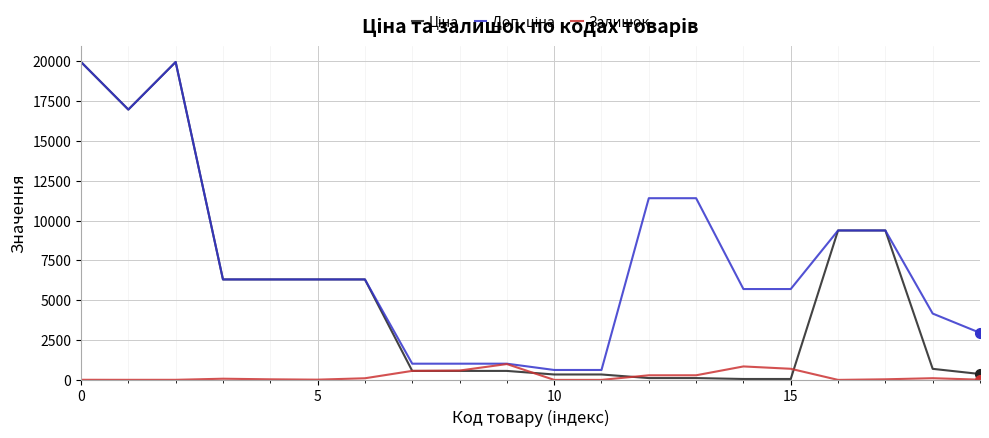

What is the maximum value for Залишок?

995.0